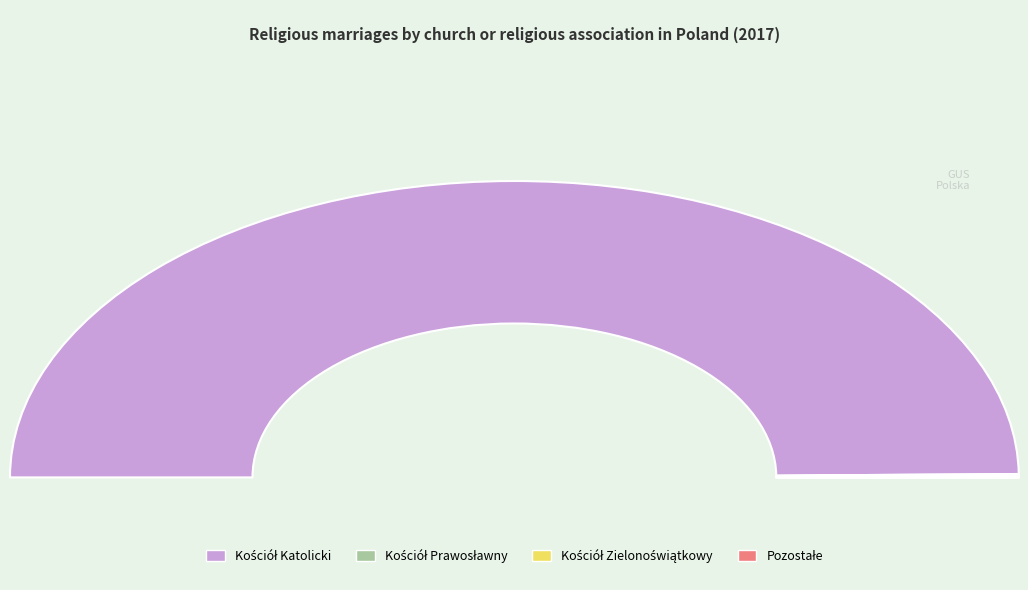

Which category accounts for the majority?

Kościół Katolicki